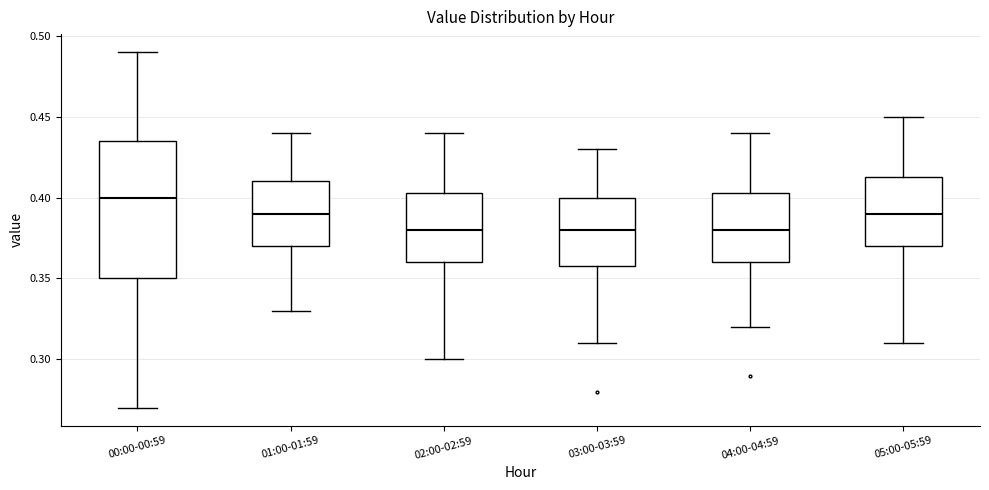

Which box's median line is the highest?

00:00-00:59